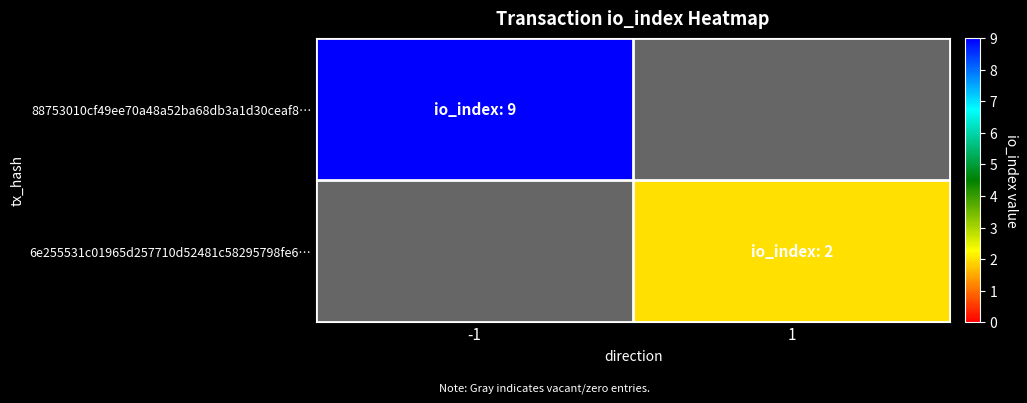

What is the greatest value displayed?

9.0